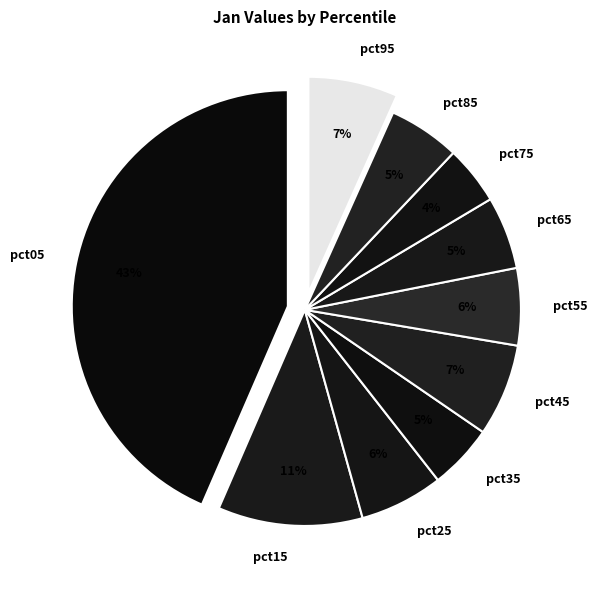

To the nearest percent, what is the difference between the largest and smallest slice percentages?

39%